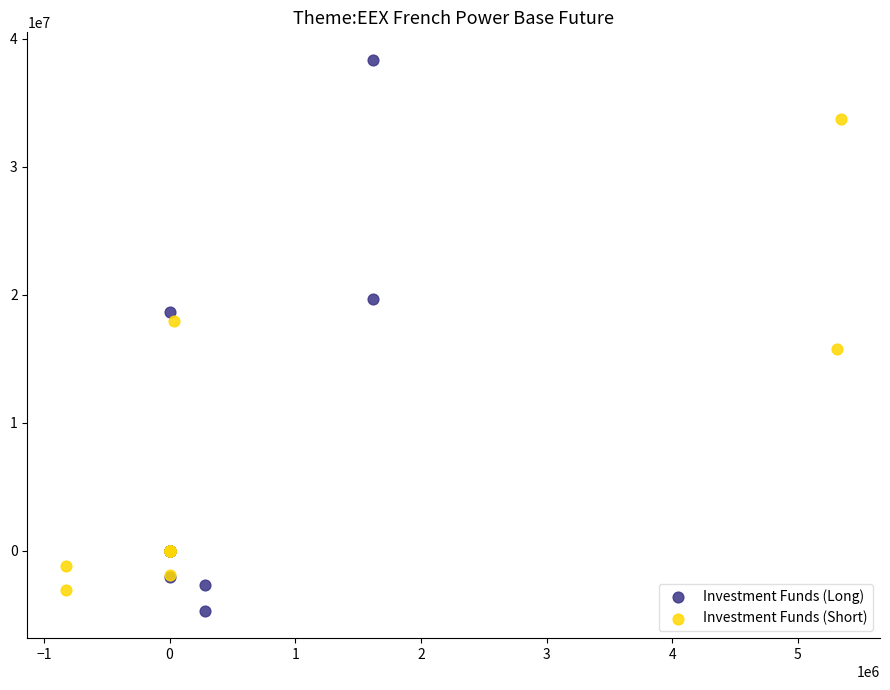

Which series contains the lowest Y value?

Investment Funds (Long)